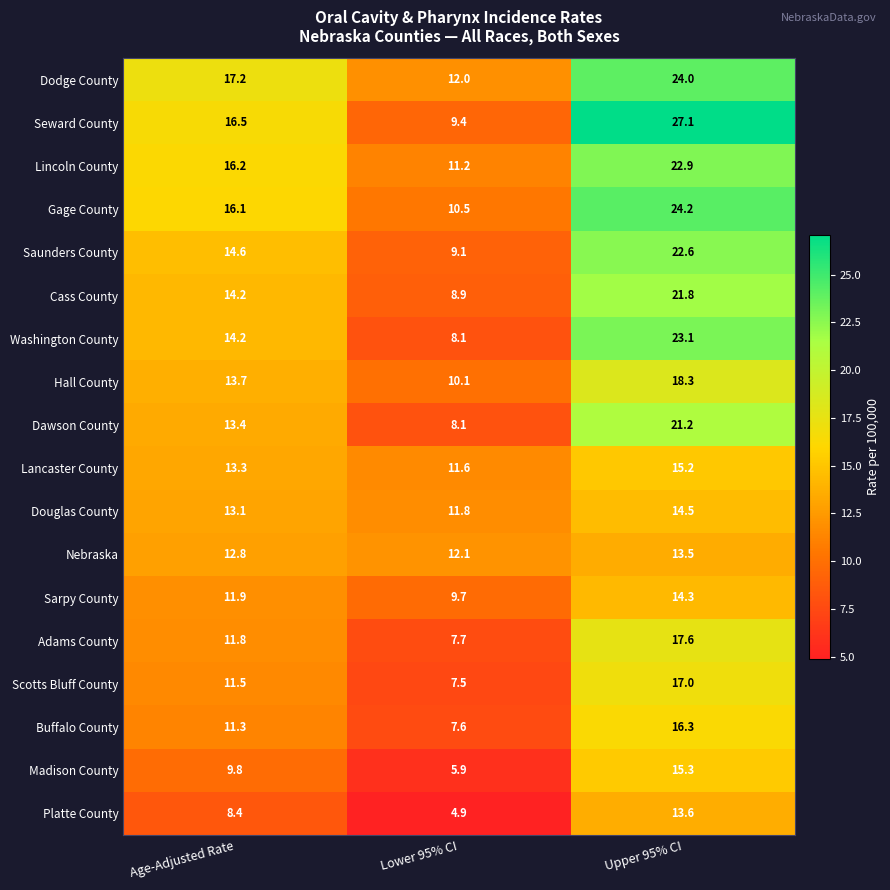

What is the difference between the Nebraska values at Age-Adjusted Rate and Upper 95% CI?

0.7